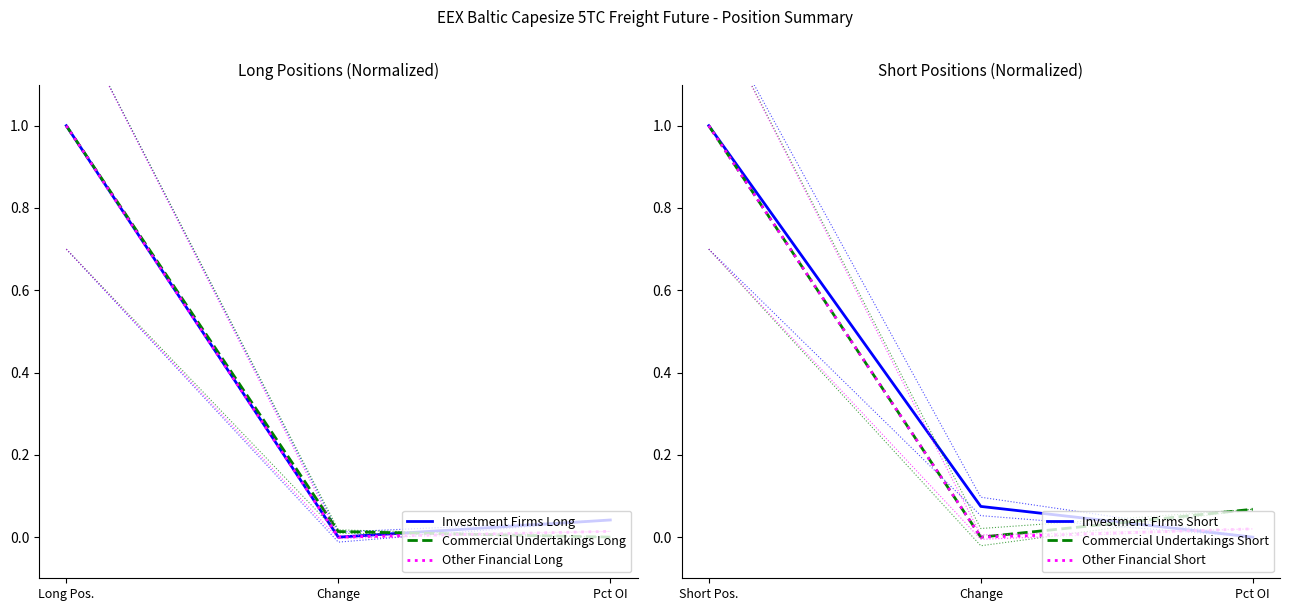

Count the number of data series in this chart.

6